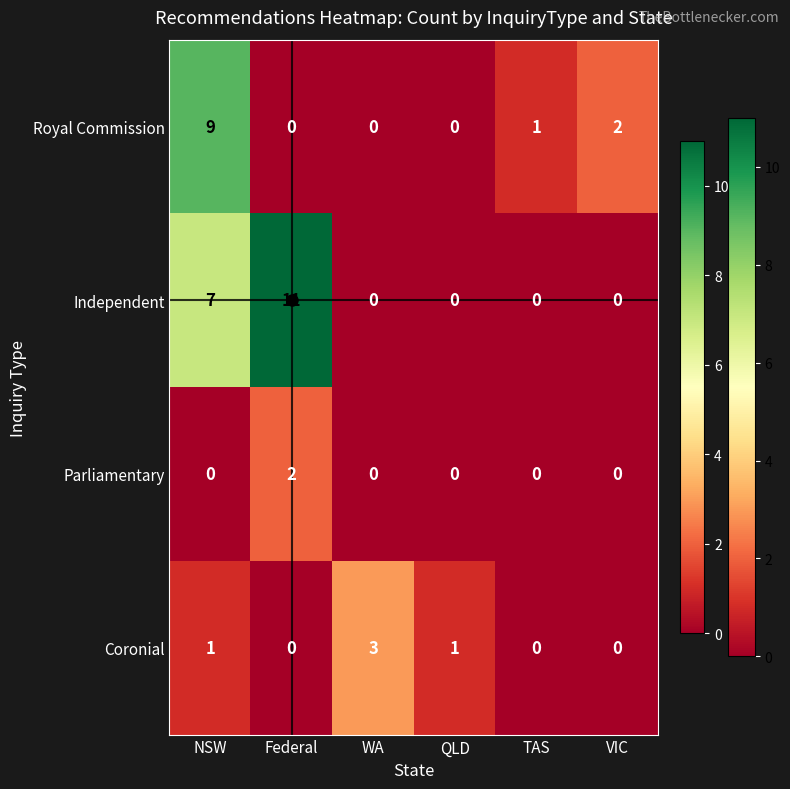

At which category is the sum across all series the highest?

NSW